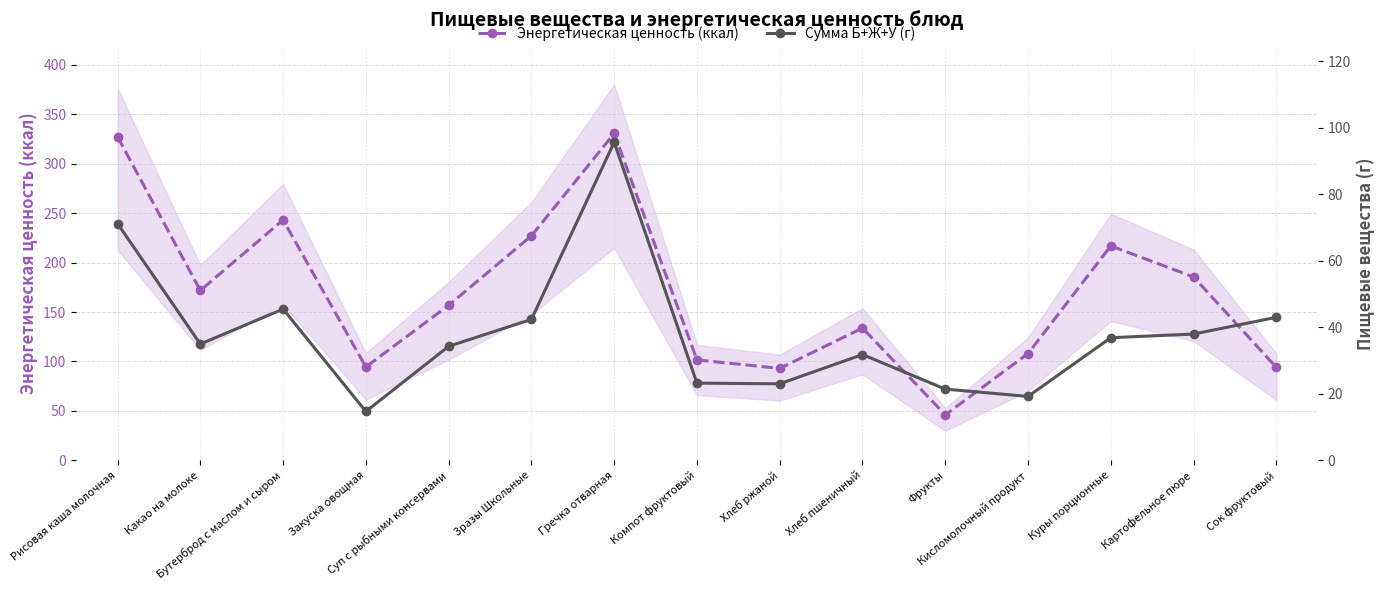

Where is the first local maximum for Энергетическая ценность (ккал)?

Бутерброд с маслом и сыром